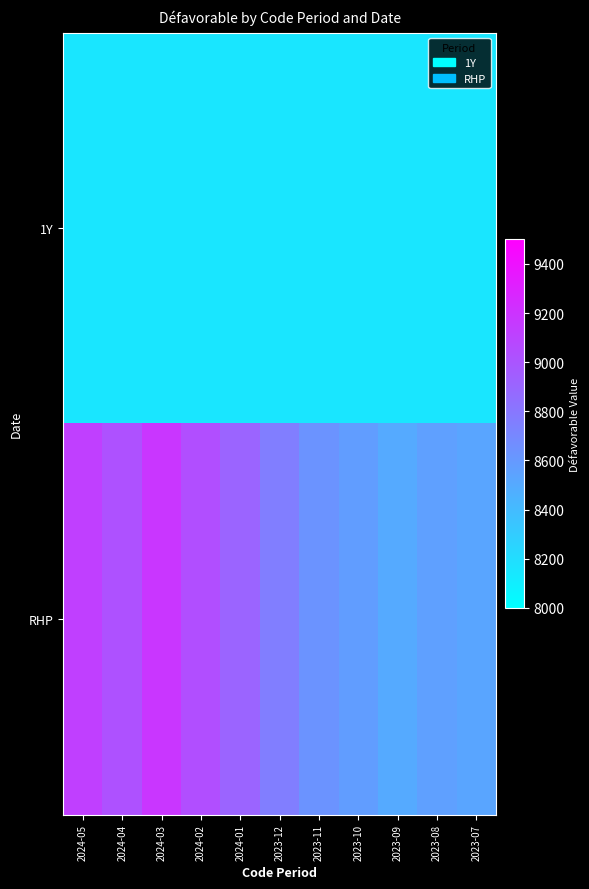

Reading left to right, transcribe all the data shown in this chart.

1Y: 2024-05=8150	2024-04=8150	2024-03=8150	2024-02=8150	2024-01=8150	2023-12=8150	2023-11=8150	2023-10=8150	2023-09=8150	2023-08=8150	2023-07=8150
RHP: 2024-05=9130	2024-04=9020	2024-03=9180	2024-02=9040	2024-01=8910	2023-12=8760	2023-11=8630	2023-10=8580	2023-09=8500	2023-08=8560	2023-07=8530